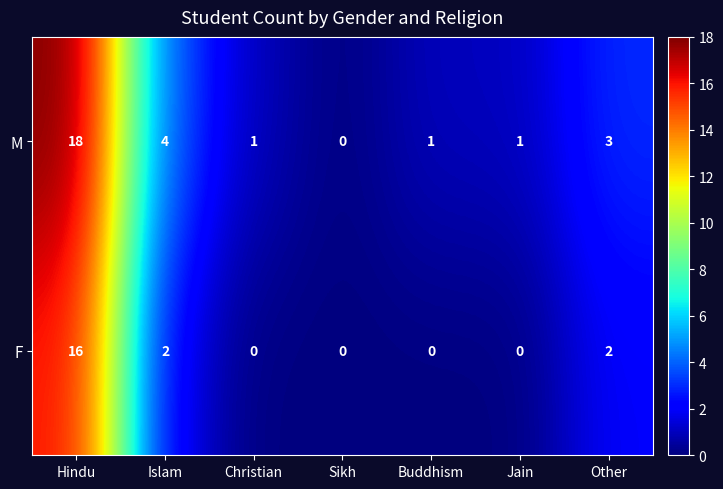

Reading right to left, what are all the values shown in this chart?

M: Other=3	Jain=1	Buddhism=1	Sikh=0	Christian=1	Islam=4	Hindu=18
F: Other=2	Jain=0	Buddhism=0	Sikh=0	Christian=0	Islam=2	Hindu=16